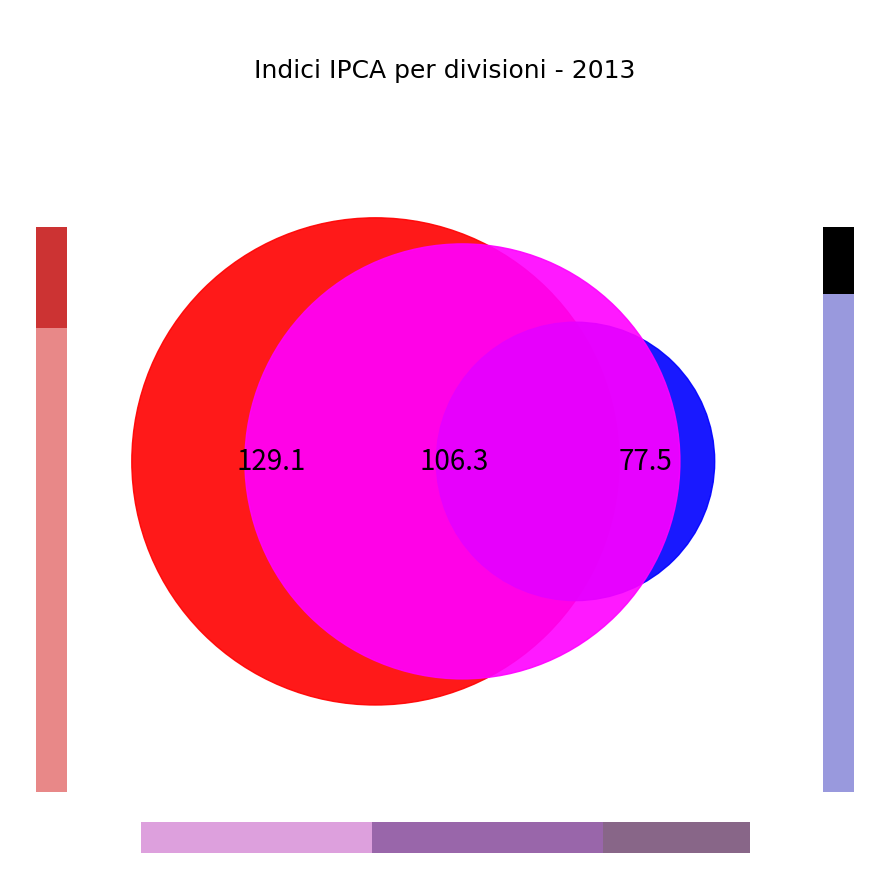

Does any single category account for the majority?

No